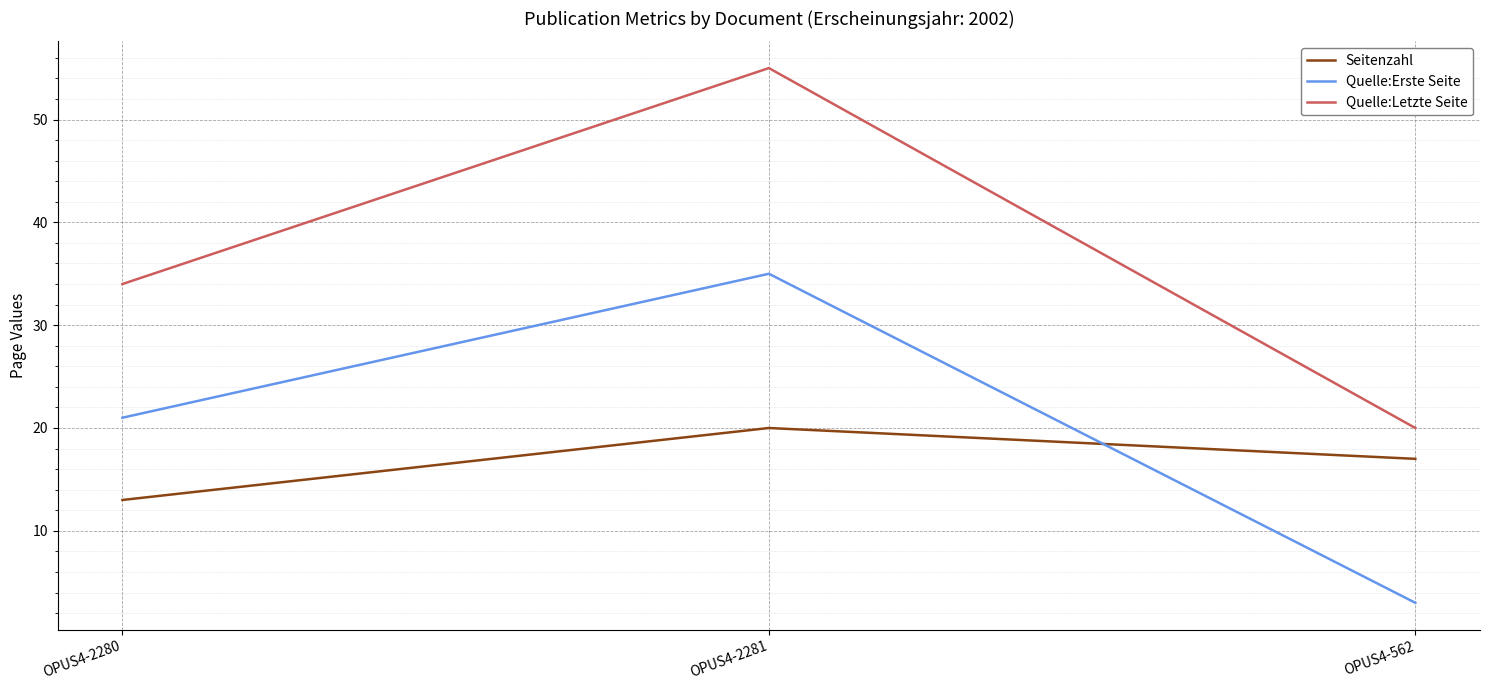

Count the number of data series in this chart.

3